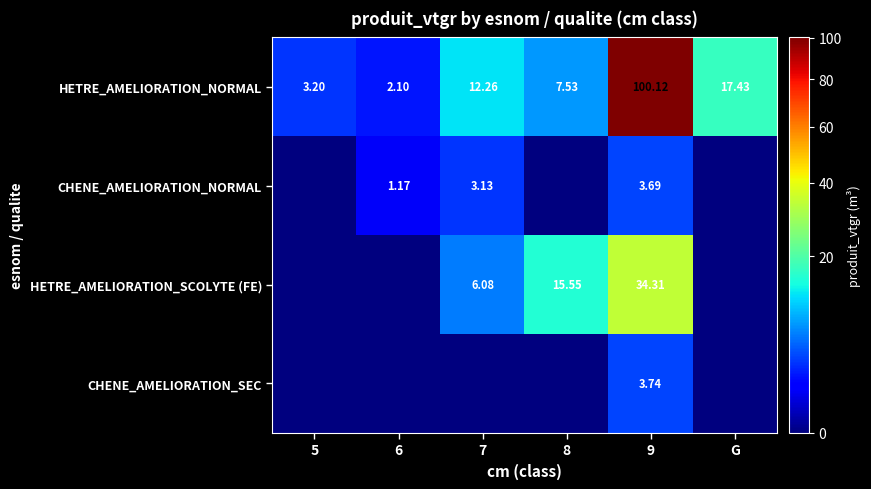

Is the value of HETRE_AMELIORATION_NORMAL at 9 greater than the value of CHENE_AMELIORATION_NORMAL at 9?

Yes